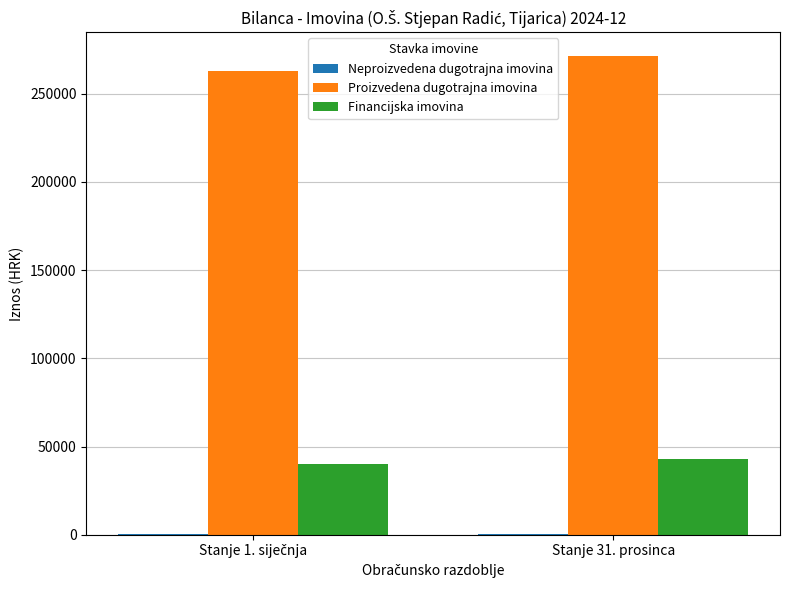

Which series has the largest range (max minus min)?

Proizvedena dugotrajna imovina